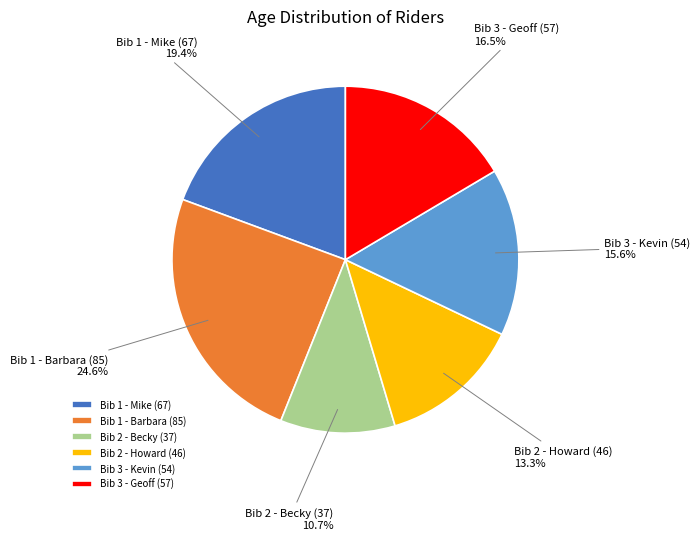

True or false: Bib 3 - Kevin (54) accounts for 16% of the total.

True